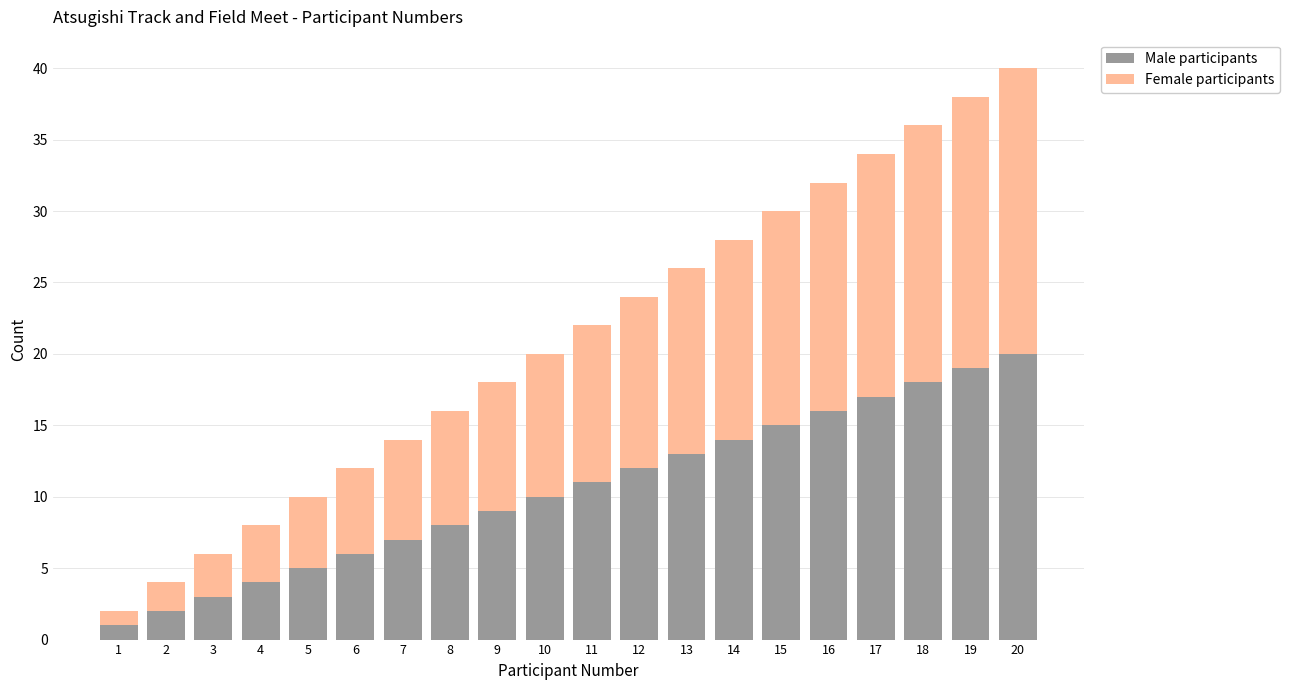

What are all the series names shown in the legend?

Male participants, Female participants